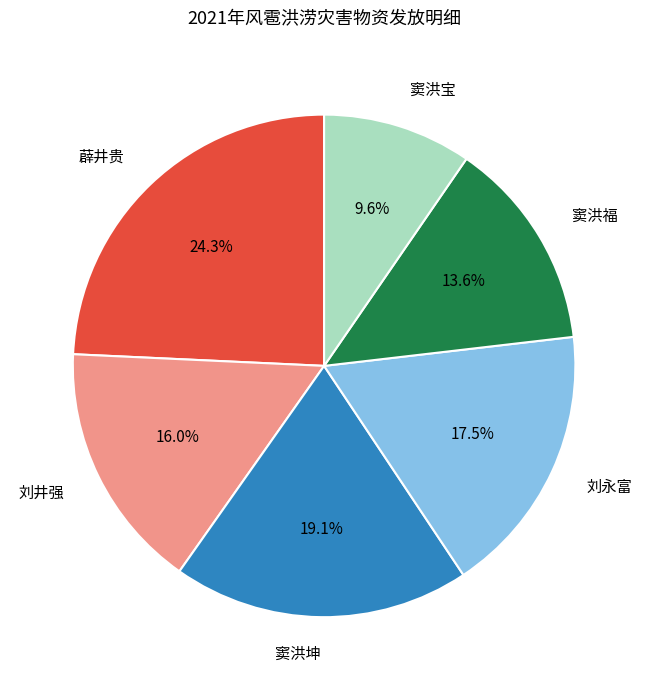

The 窦洪福 slice represents 24% of the pie. True or false?

False